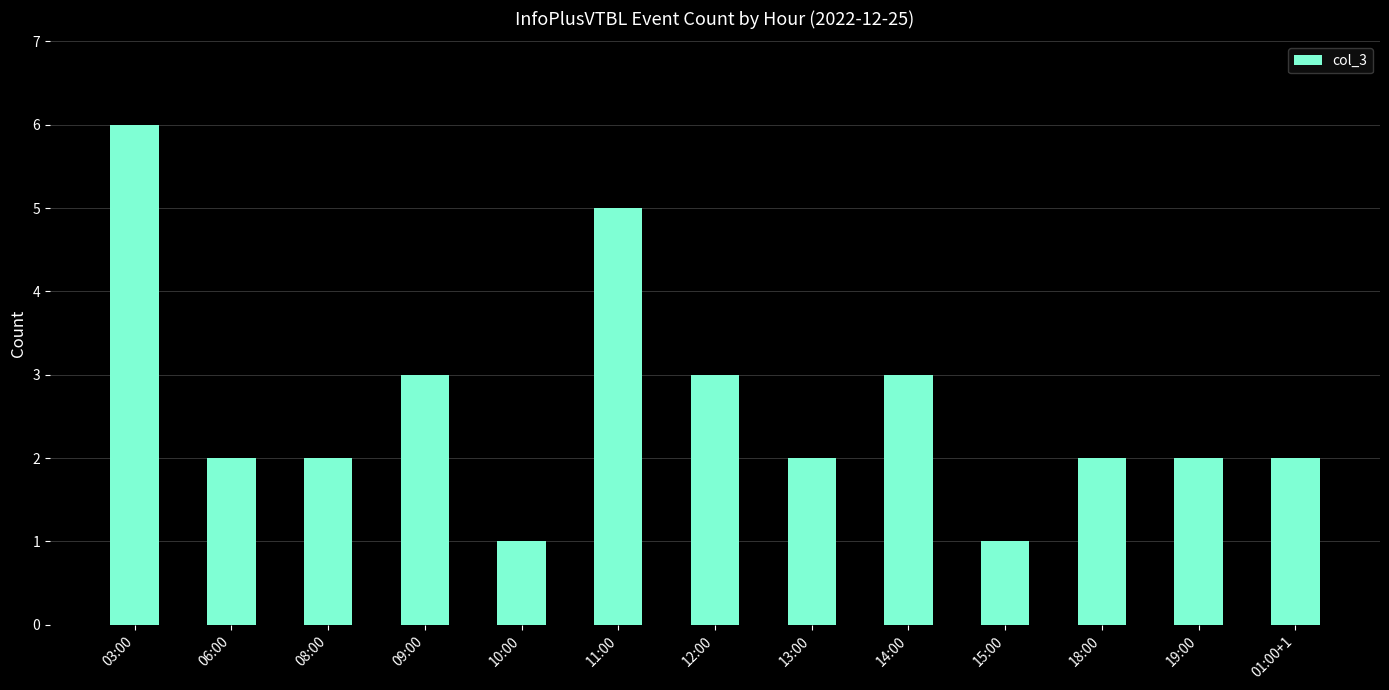

How many values are between 2 and 3?

9